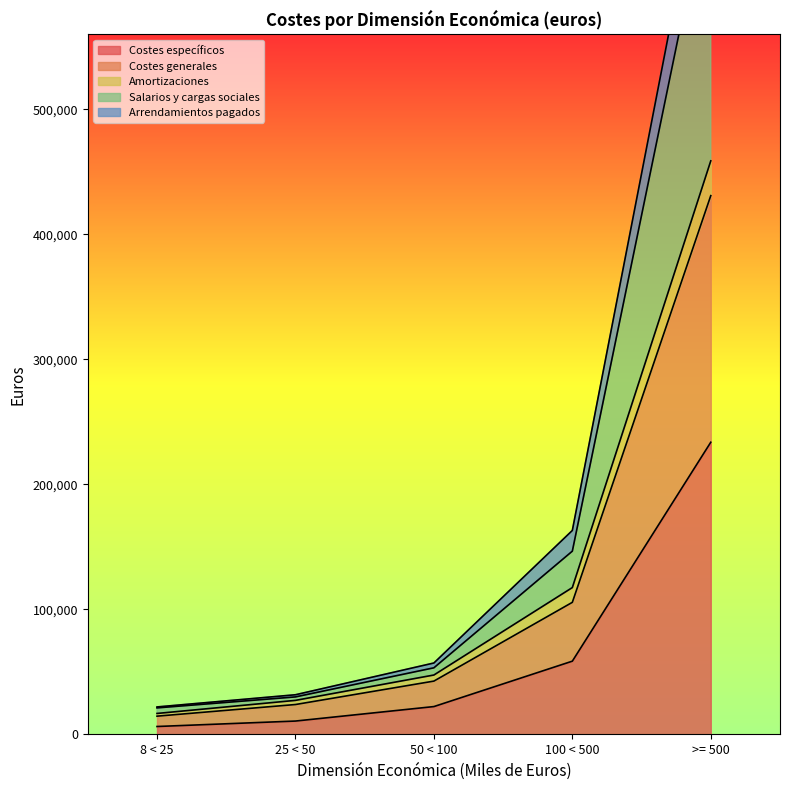

Does the chart display data point markers on the line(s)?

No